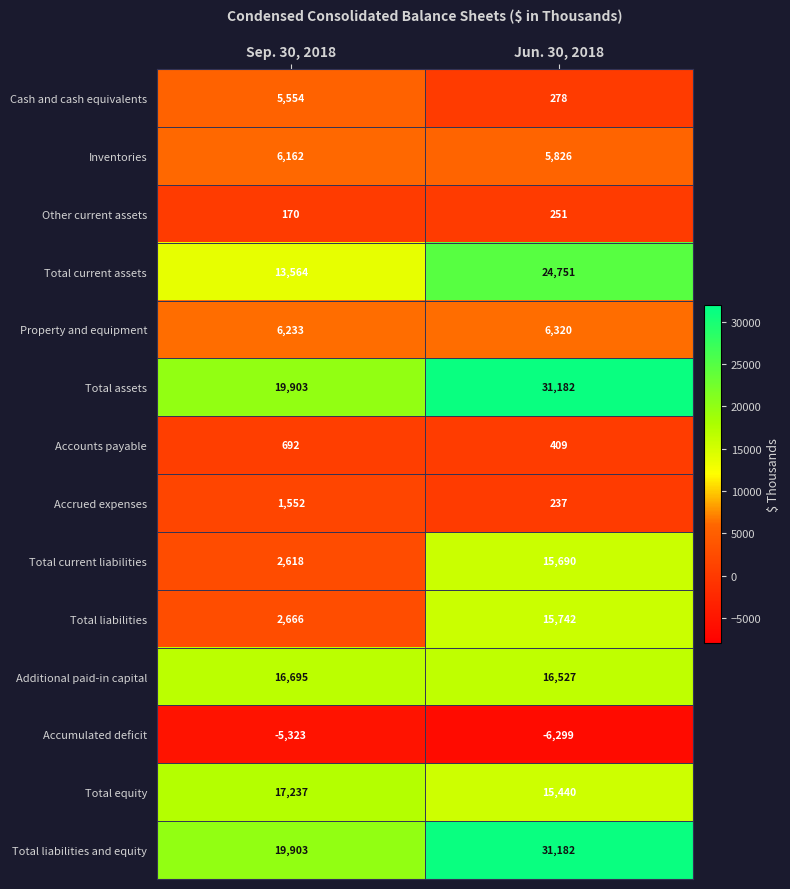

Which series has the largest range (max minus min)?

Total liabilities